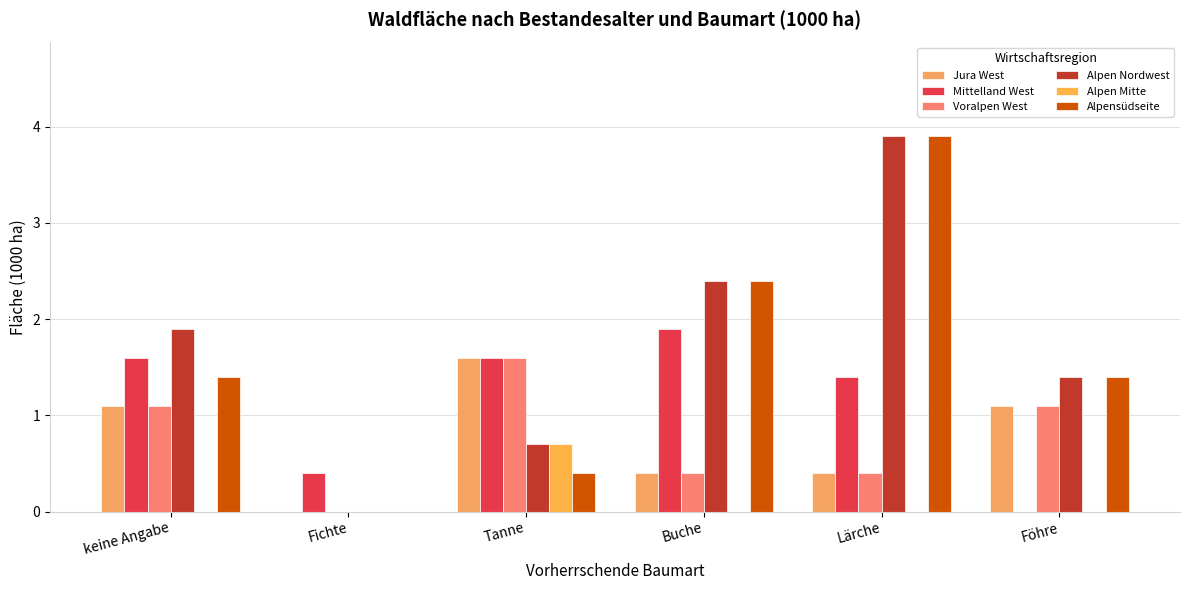

Where is Alpen Nordwest nearest to the value 1?

Tanne